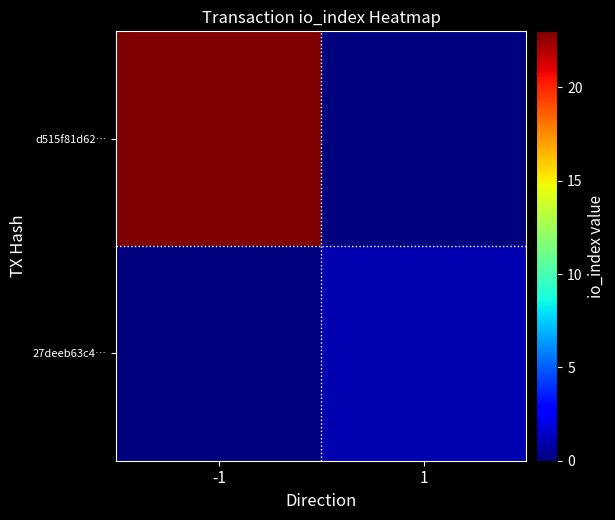

Reading left to right, transcribe all the data shown in this chart.

d515f81d62…: -1=23	1=0
27deeb63c4…: -1=0	1=1